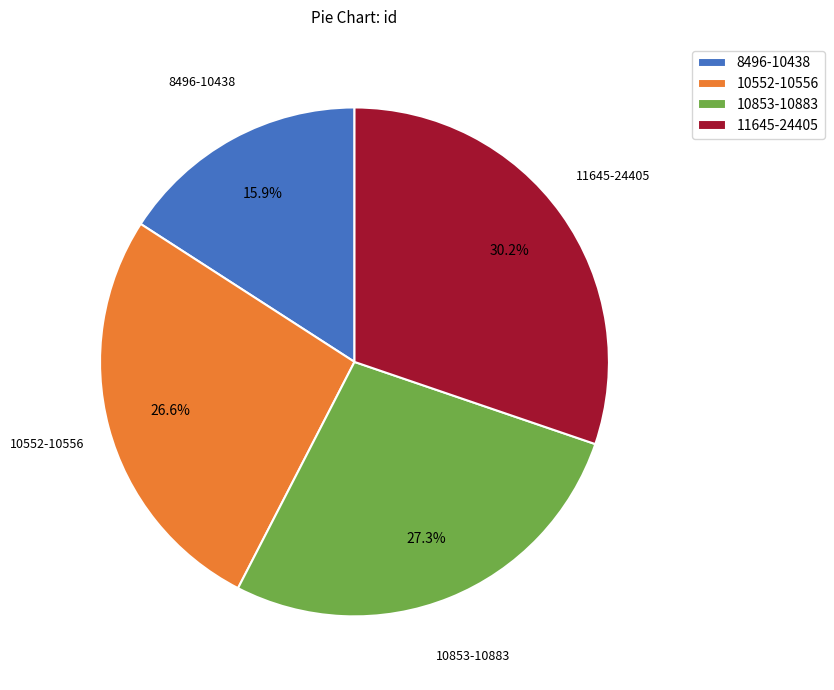

Which slice is the largest?

11645-24405